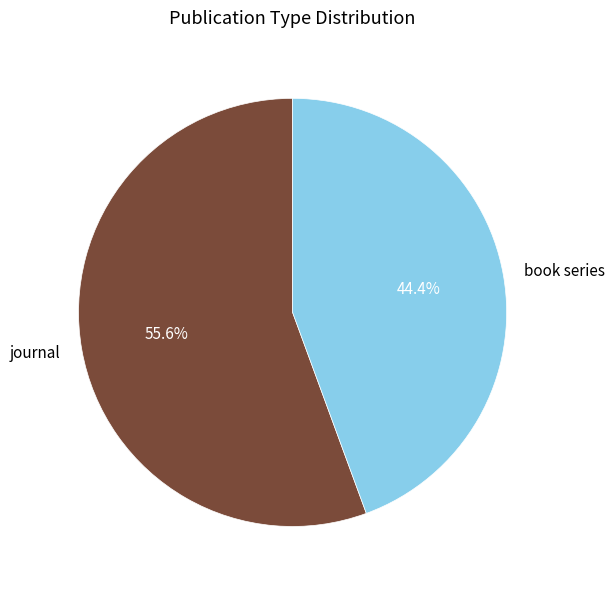

True or false: journal accounts for 56% of the total.

True